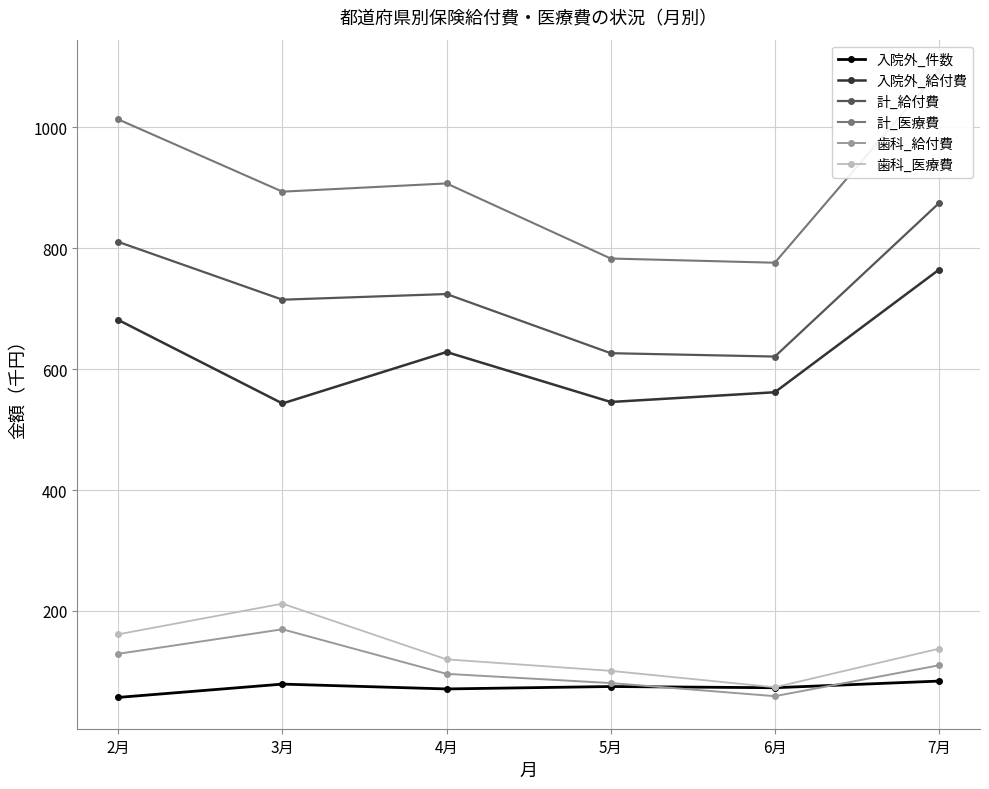

How many interior local peaks does the 計_給付費 series have?

1